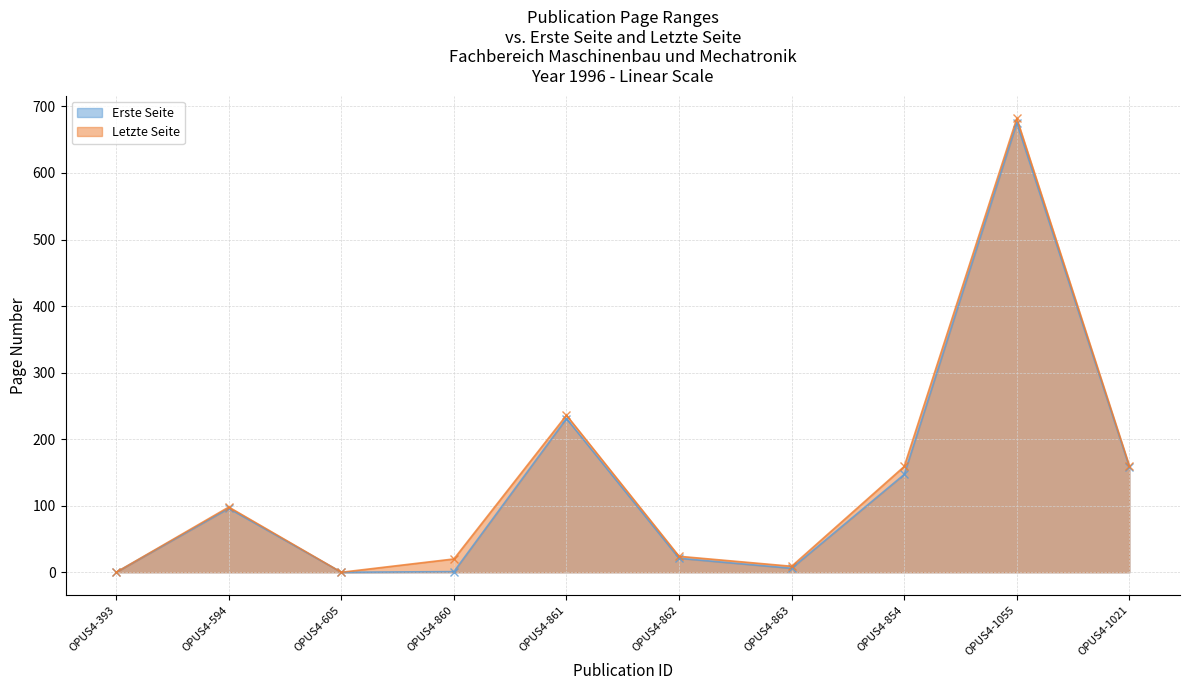

What is the sum of all Erste Seite values?

1335